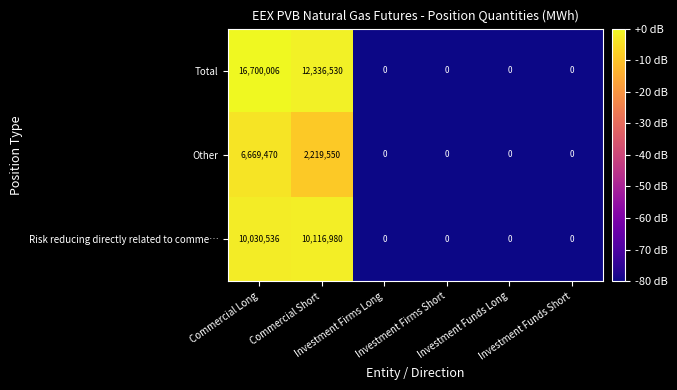

What is the sum of all Risk reducing directly related to comme… values?

20147516